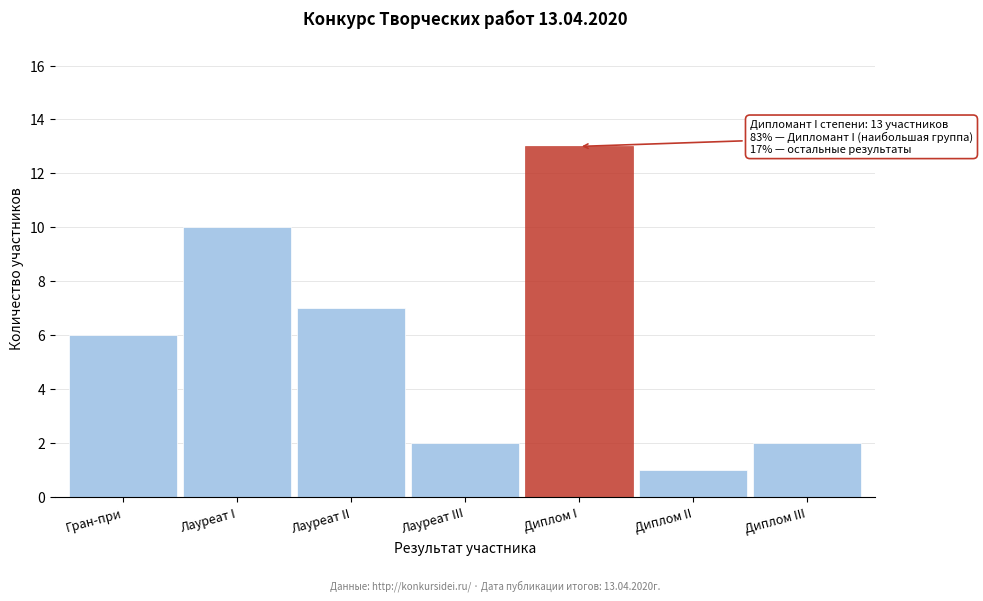

Reading right to left, extract all data points from this chart.

2	1	13	2	7	10	6